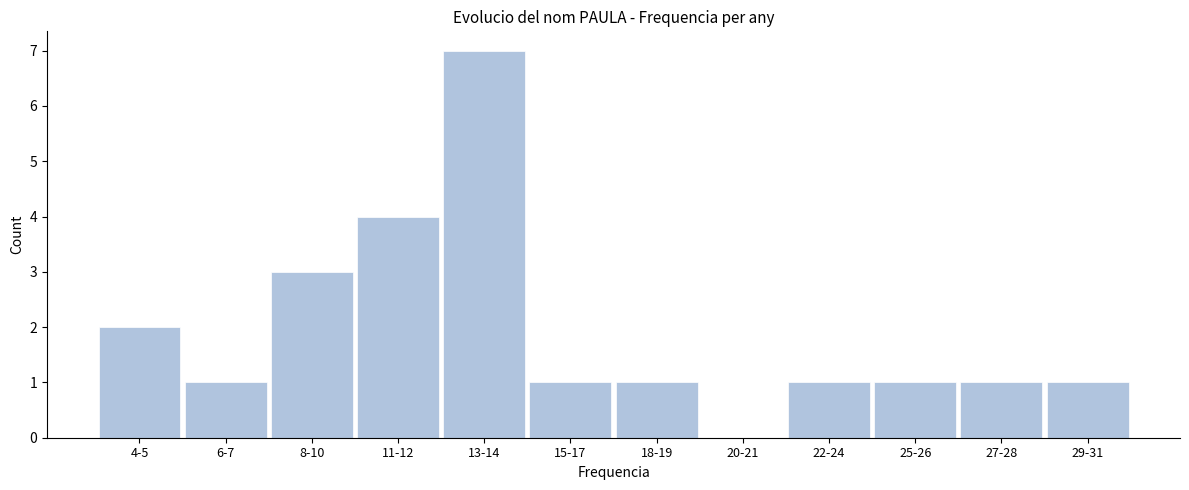

Reading left to right, what are all the values shown in this chart?

4-5=2	6-7=1	8-10=3	11-12=4	13-14=7	15-17=1	18-19=1	20-21=0	22-24=1	25-26=1	27-28=1	29-31=1